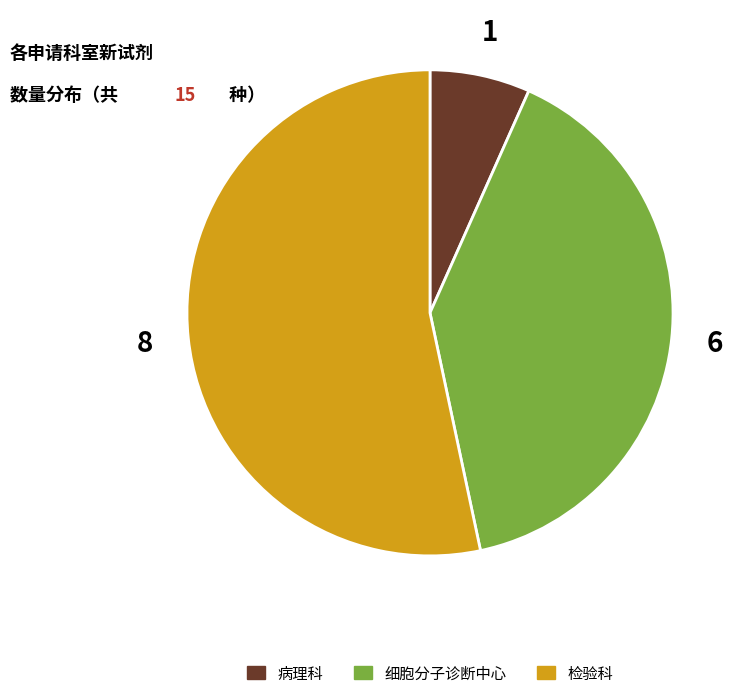

Which category has the biggest portion of the pie?

检验科